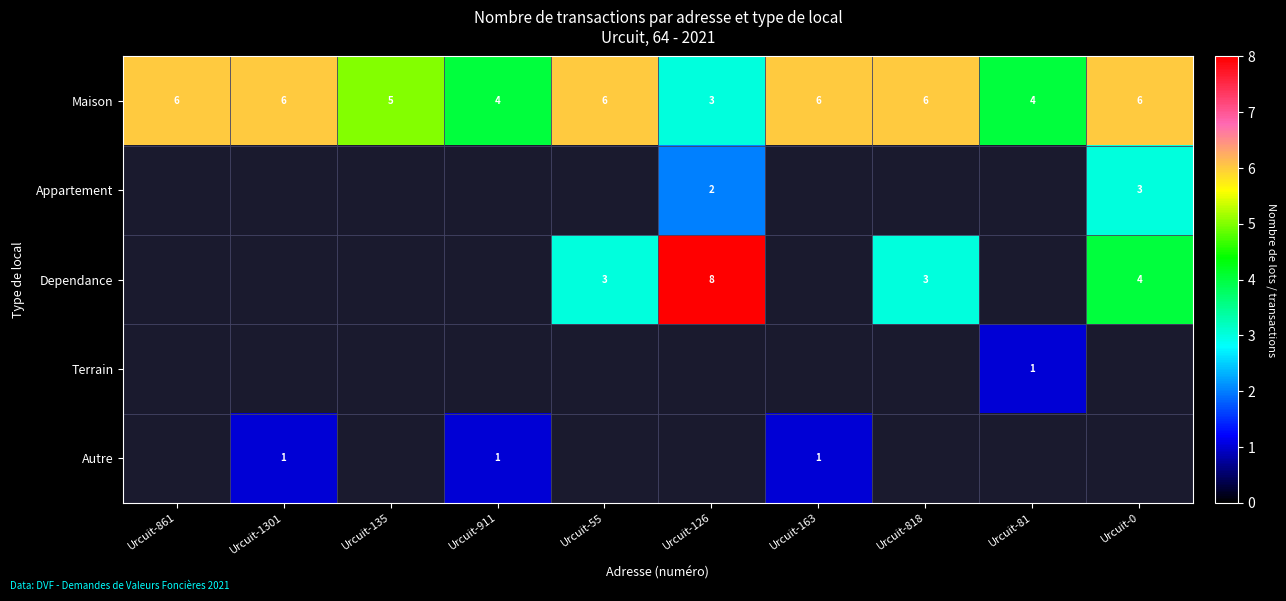

What is the approximate value of Maison at Urcuit-818?

6